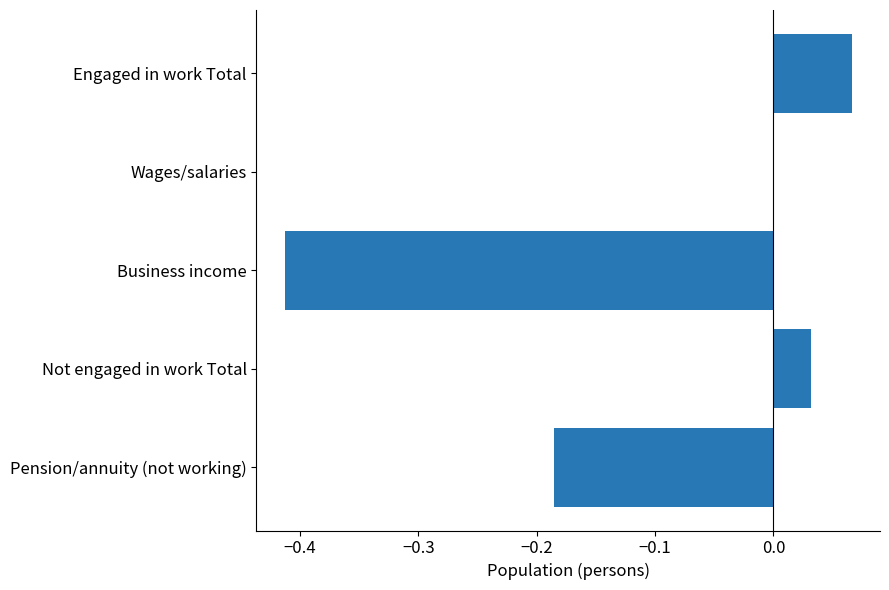

The value at Engaged in work Total is 0.0. True or false?

False